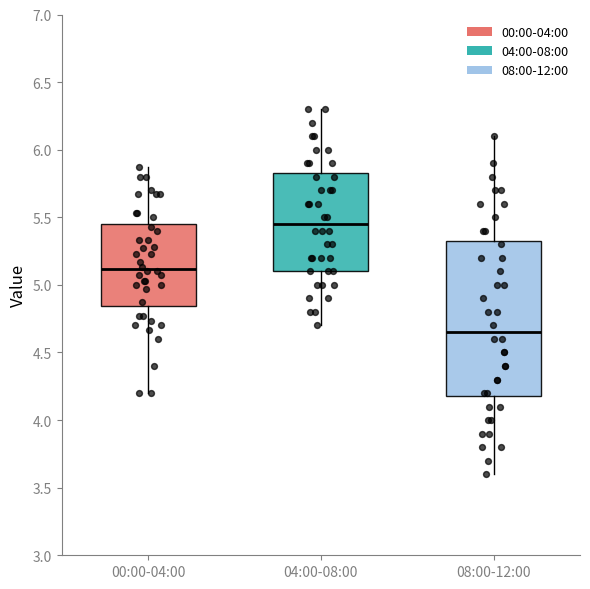

Comparing the boxes themselves (not the whiskers), which one is the tallest?

08:00-12:00